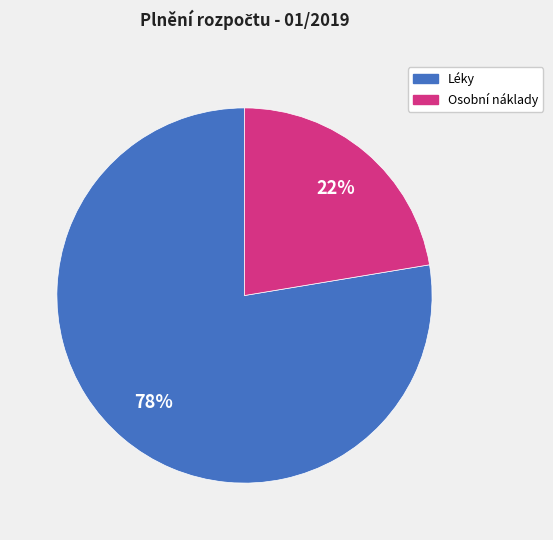

To the nearest percent, what is the average slice percentage?

50%